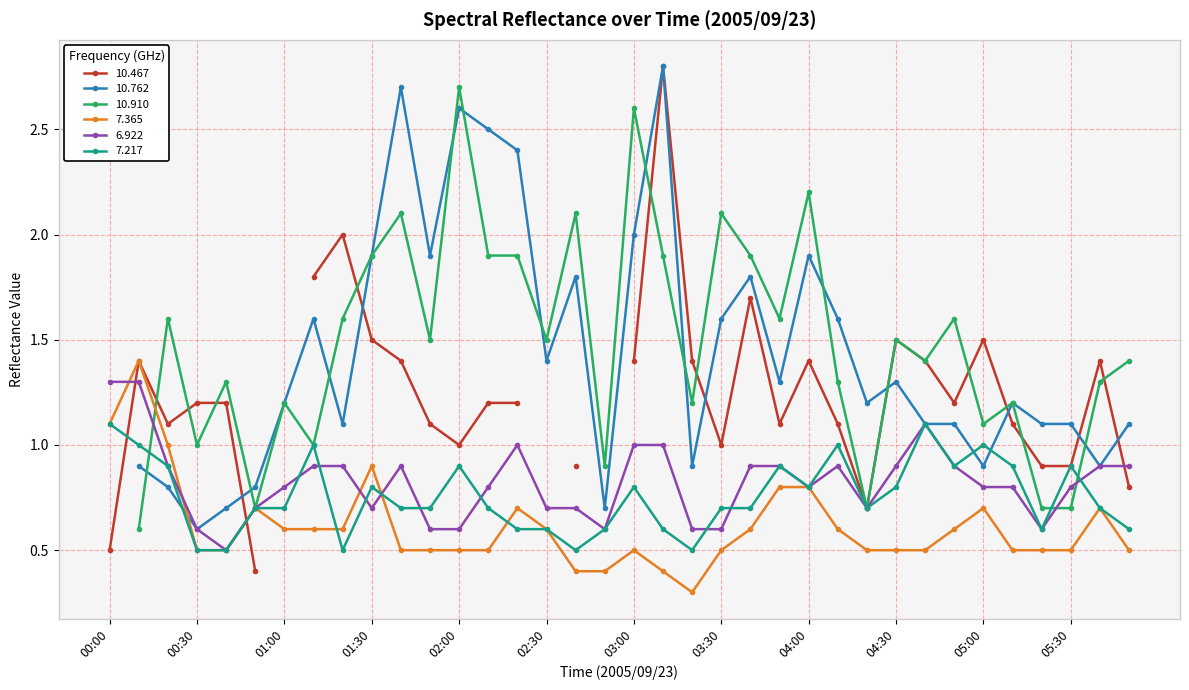

Is the value of   6.922 at 01:50 greater than the value of   7.365 at 01:30?

No